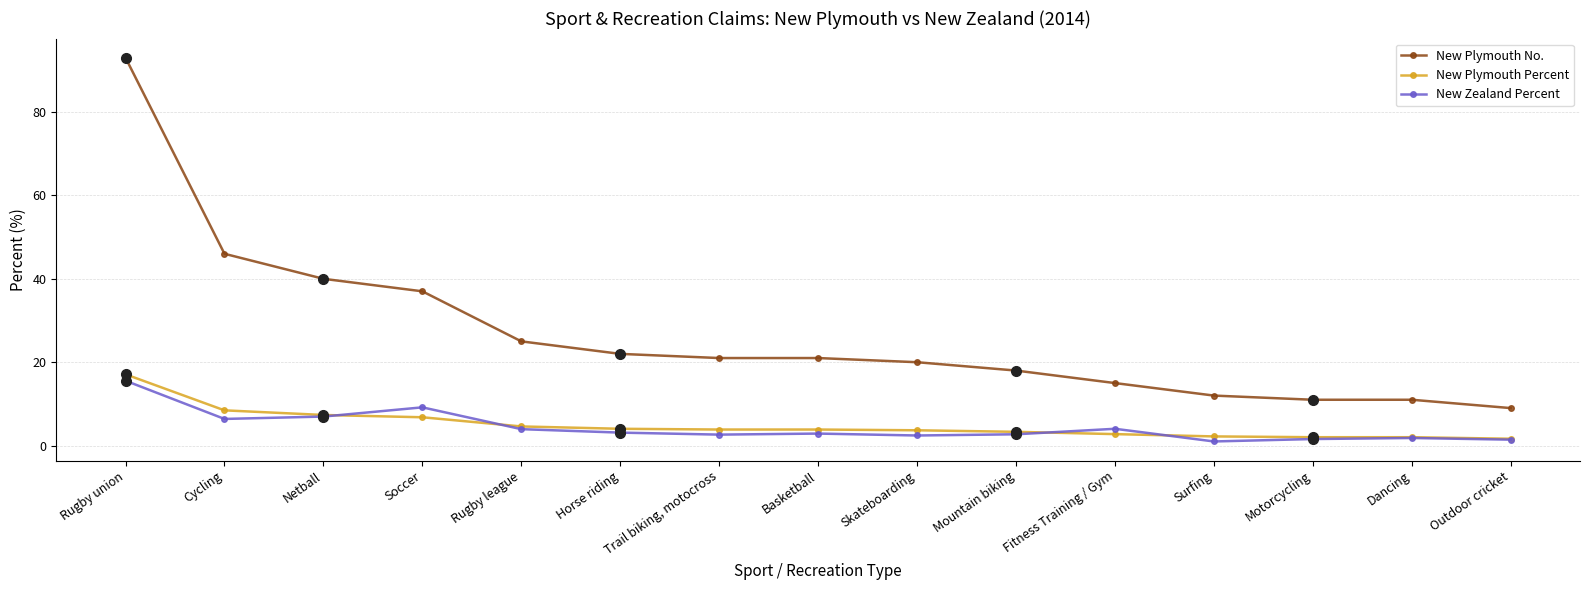

What is the maximum value for New Plymouth Percent?

17.1